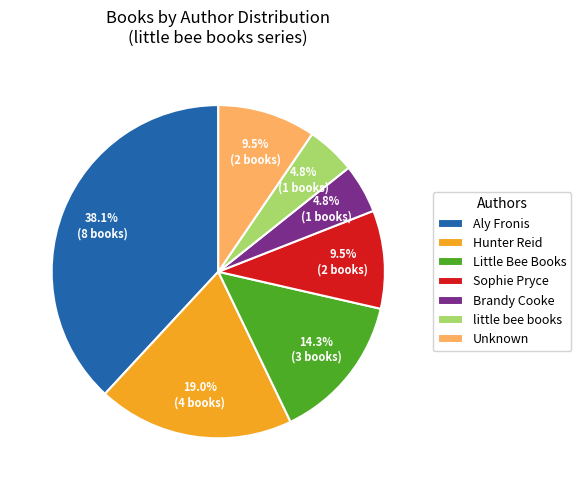

Does Little Bee Books represent more than half of the total?

No